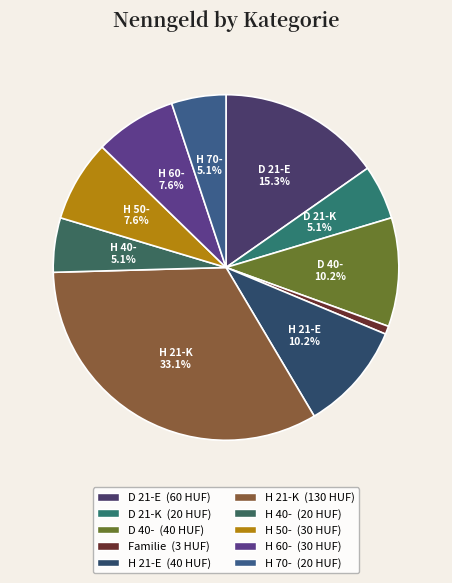

To the nearest percent, what is the difference between the largest and smallest slice percentages?

32%